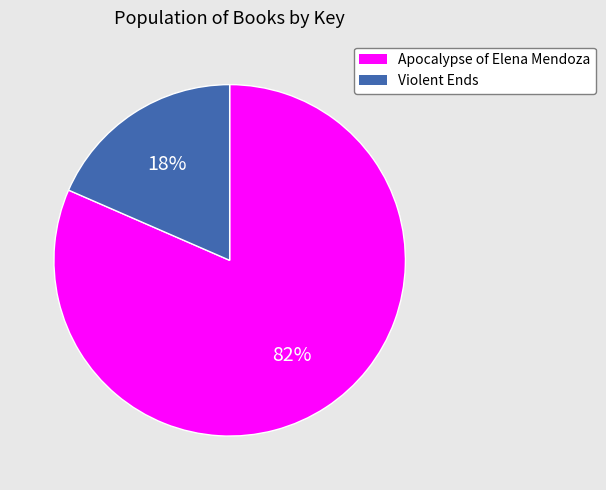

To the nearest percent, what is the combined percentage of Violent Ends and Apocalypse of Elena Mendoza?

100%